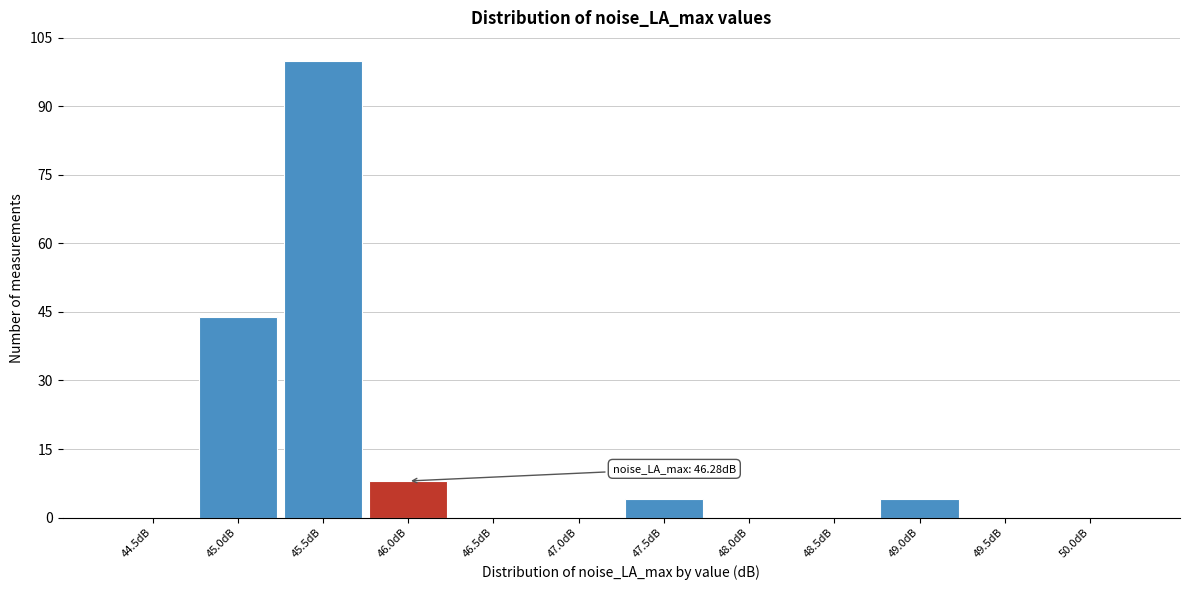

Reading right to left, transcribe all the data shown in this chart.

50.0dB=0	49.5dB=0	49.0dB=4	48.5dB=0	48.0dB=0	47.5dB=4	47.0dB=0	46.5dB=0	46.0dB=8	45.5dB=100	45.0dB=44	44.5dB=0